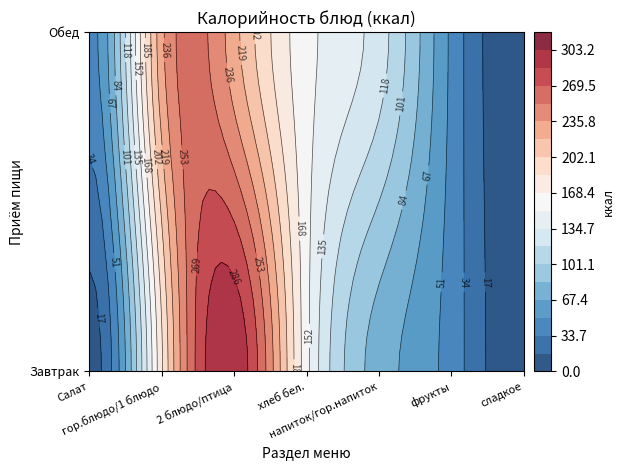

The Завтрак series shows 274.5 at гор.блюдо. True or false?

False